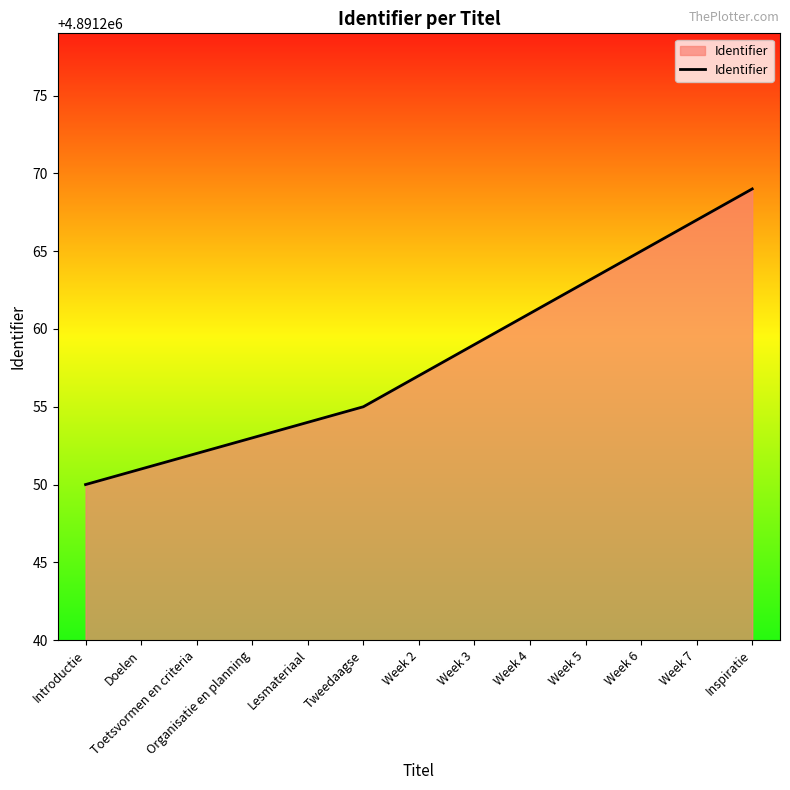

Rank the categories by value from highest to lowest.

Inspiratie, Week 7, Week 6, Week 5, Week 4, Week 3, Week 2, Tweedaagse, Lesmateriaal, Organisatie en planning, Toetsvormen en criteria, Doelen, Introductie